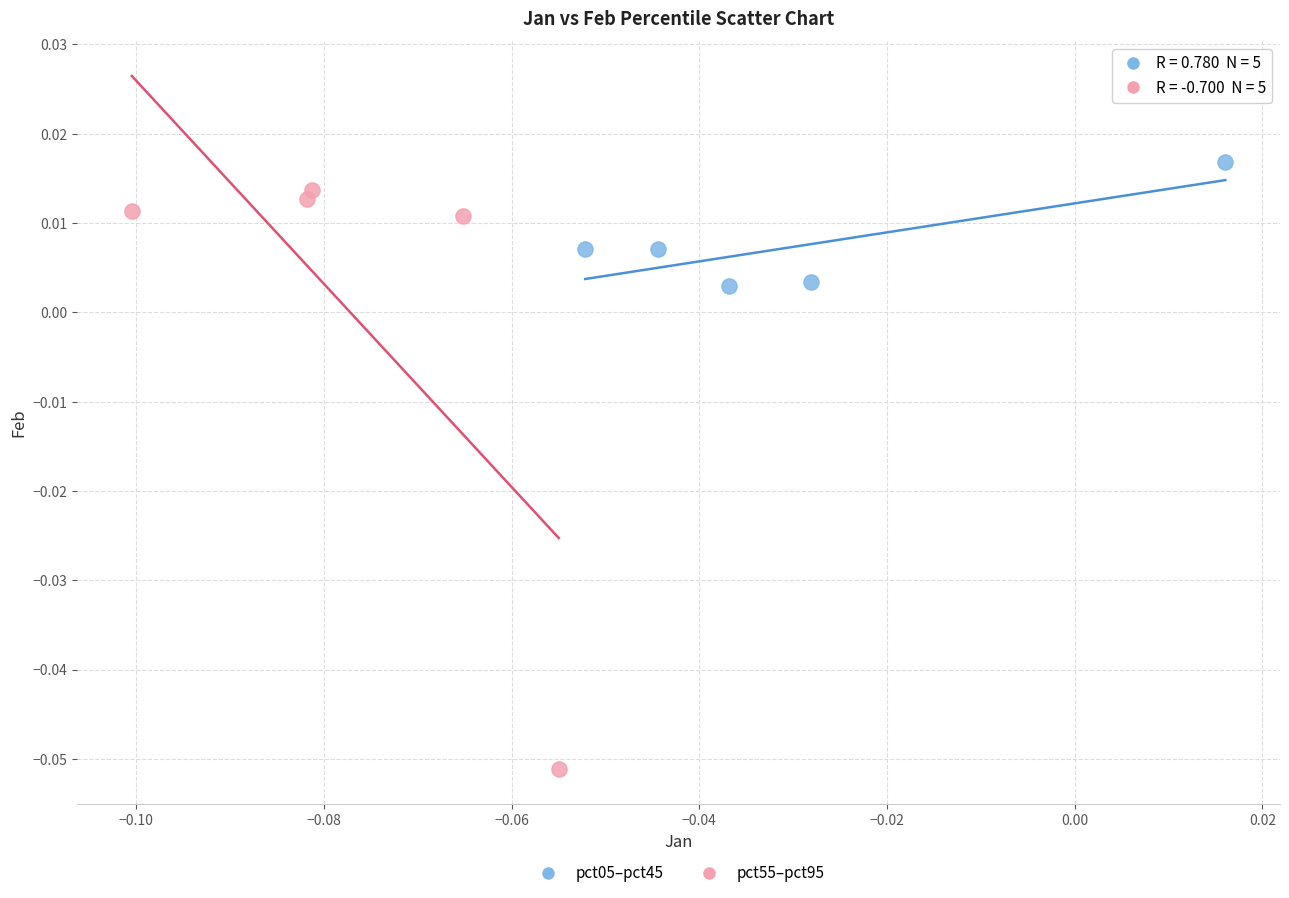

Which series reaches the minimum Y coordinate?

pct55–pct95